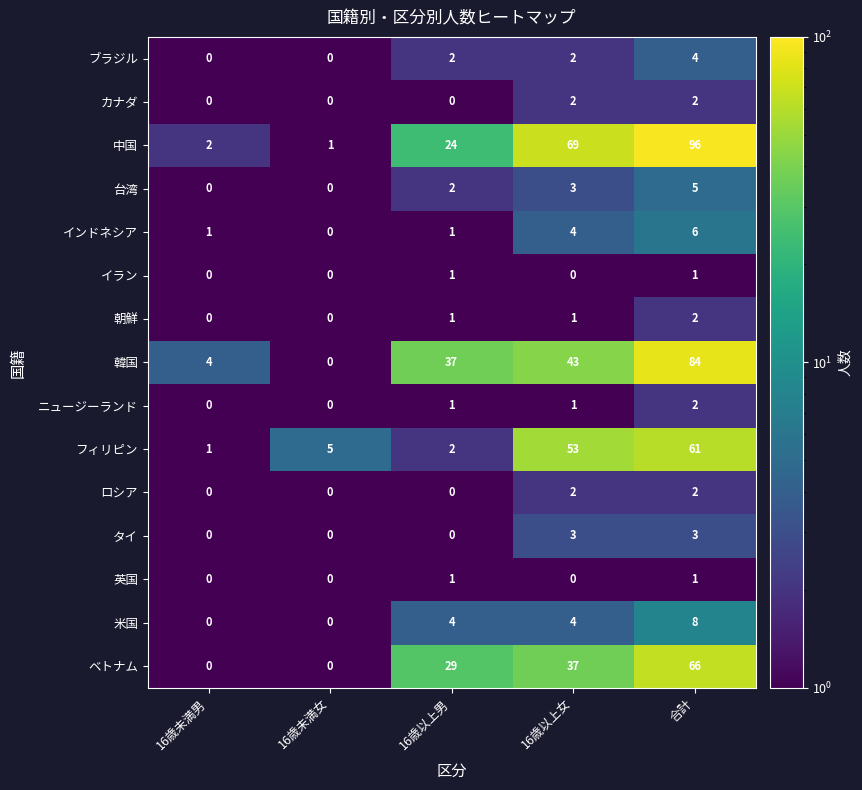

How many data points does each series have?

5